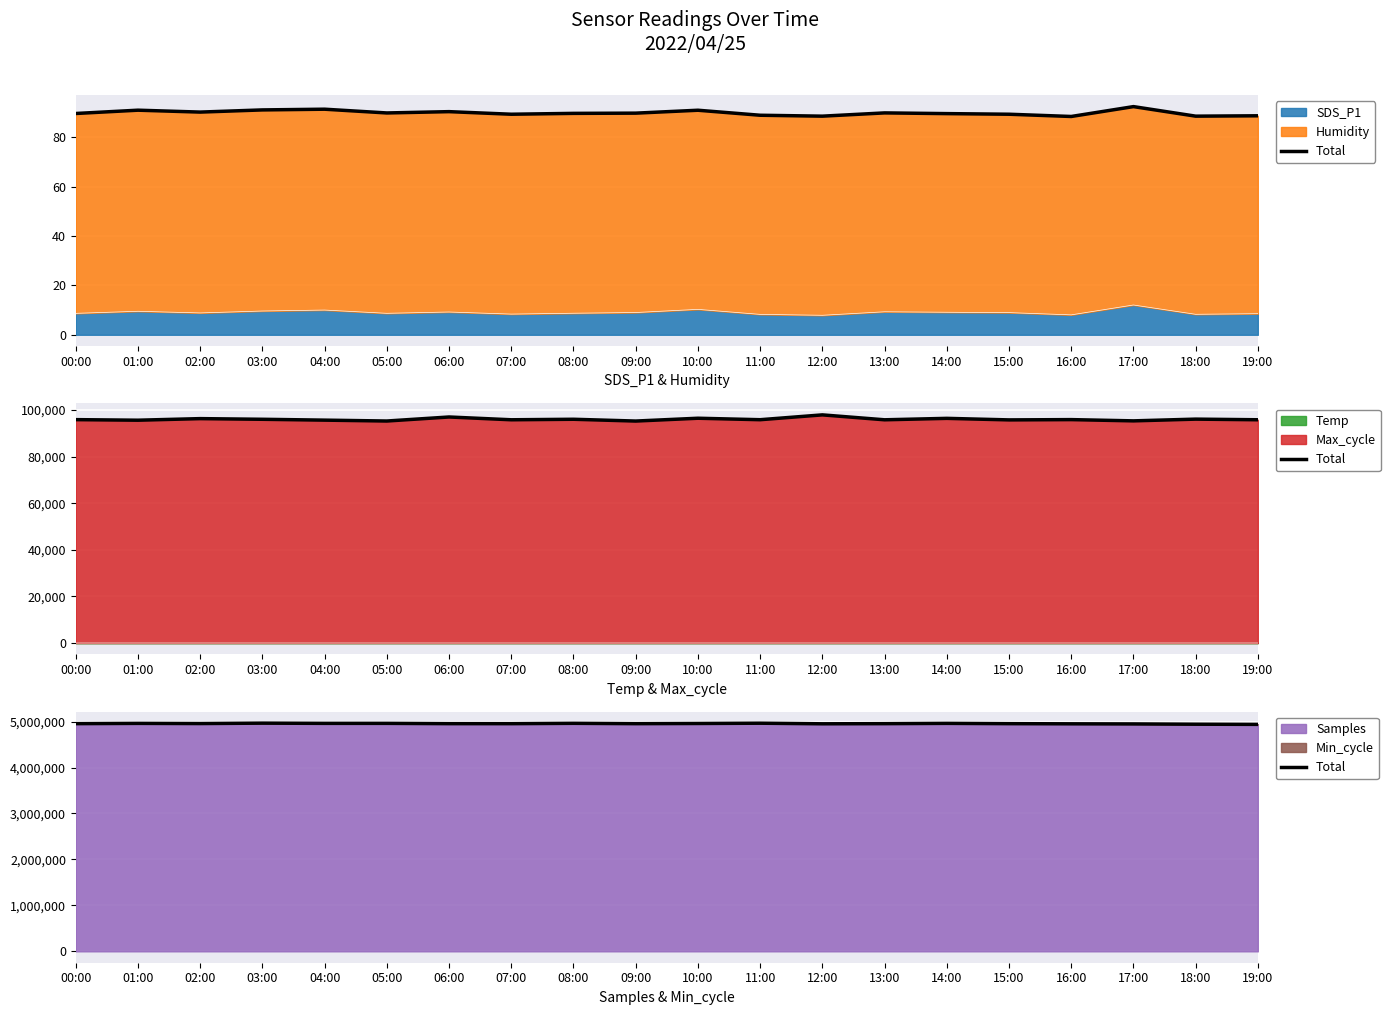

Is it true that Samples equals 4965792 at 03:00?

True